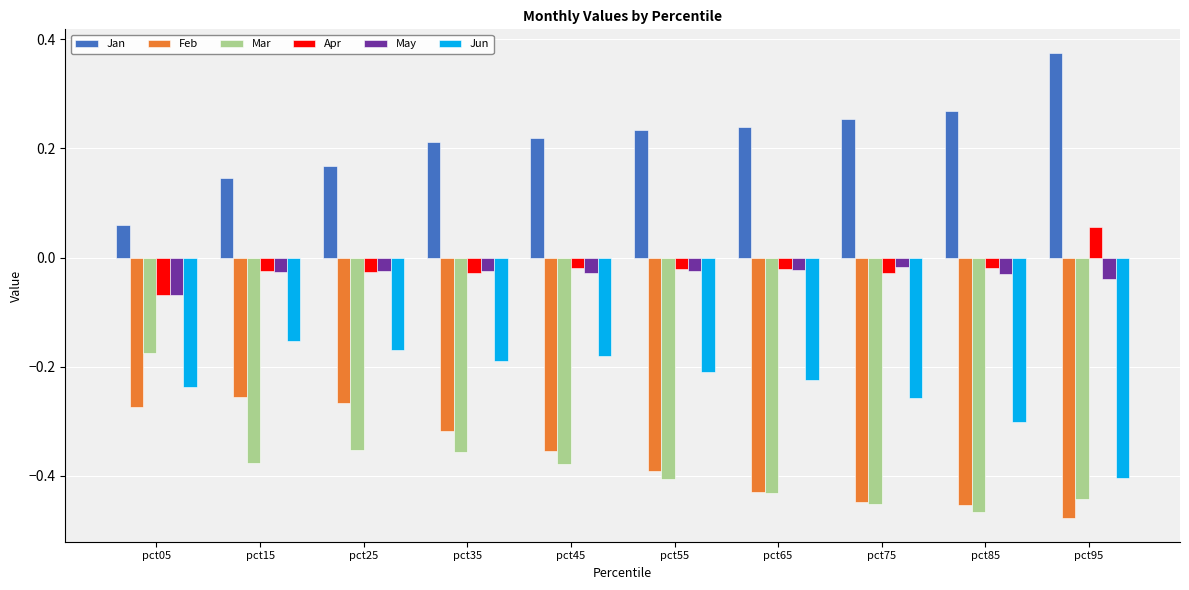

At which category does the chart reach its peak across all series?

pct95